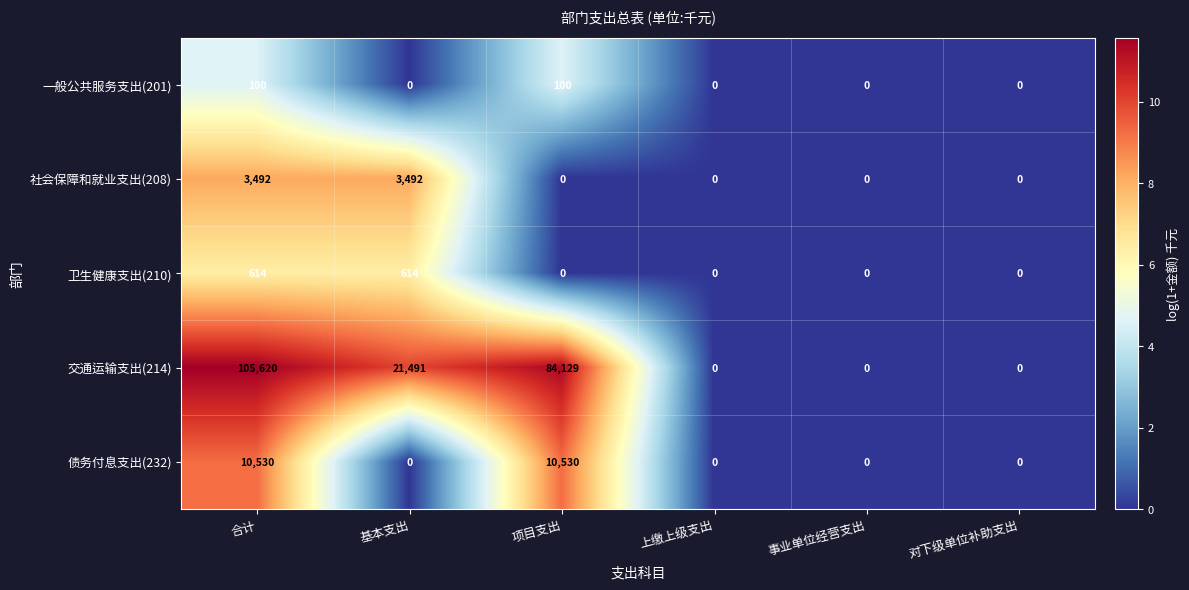

List the series in order of their peak value, highest first.

交通运输支出(214), 债务付息支出(232), 社会保障和就业支出(208), 卫生健康支出(210), 一般公共服务支出(201)